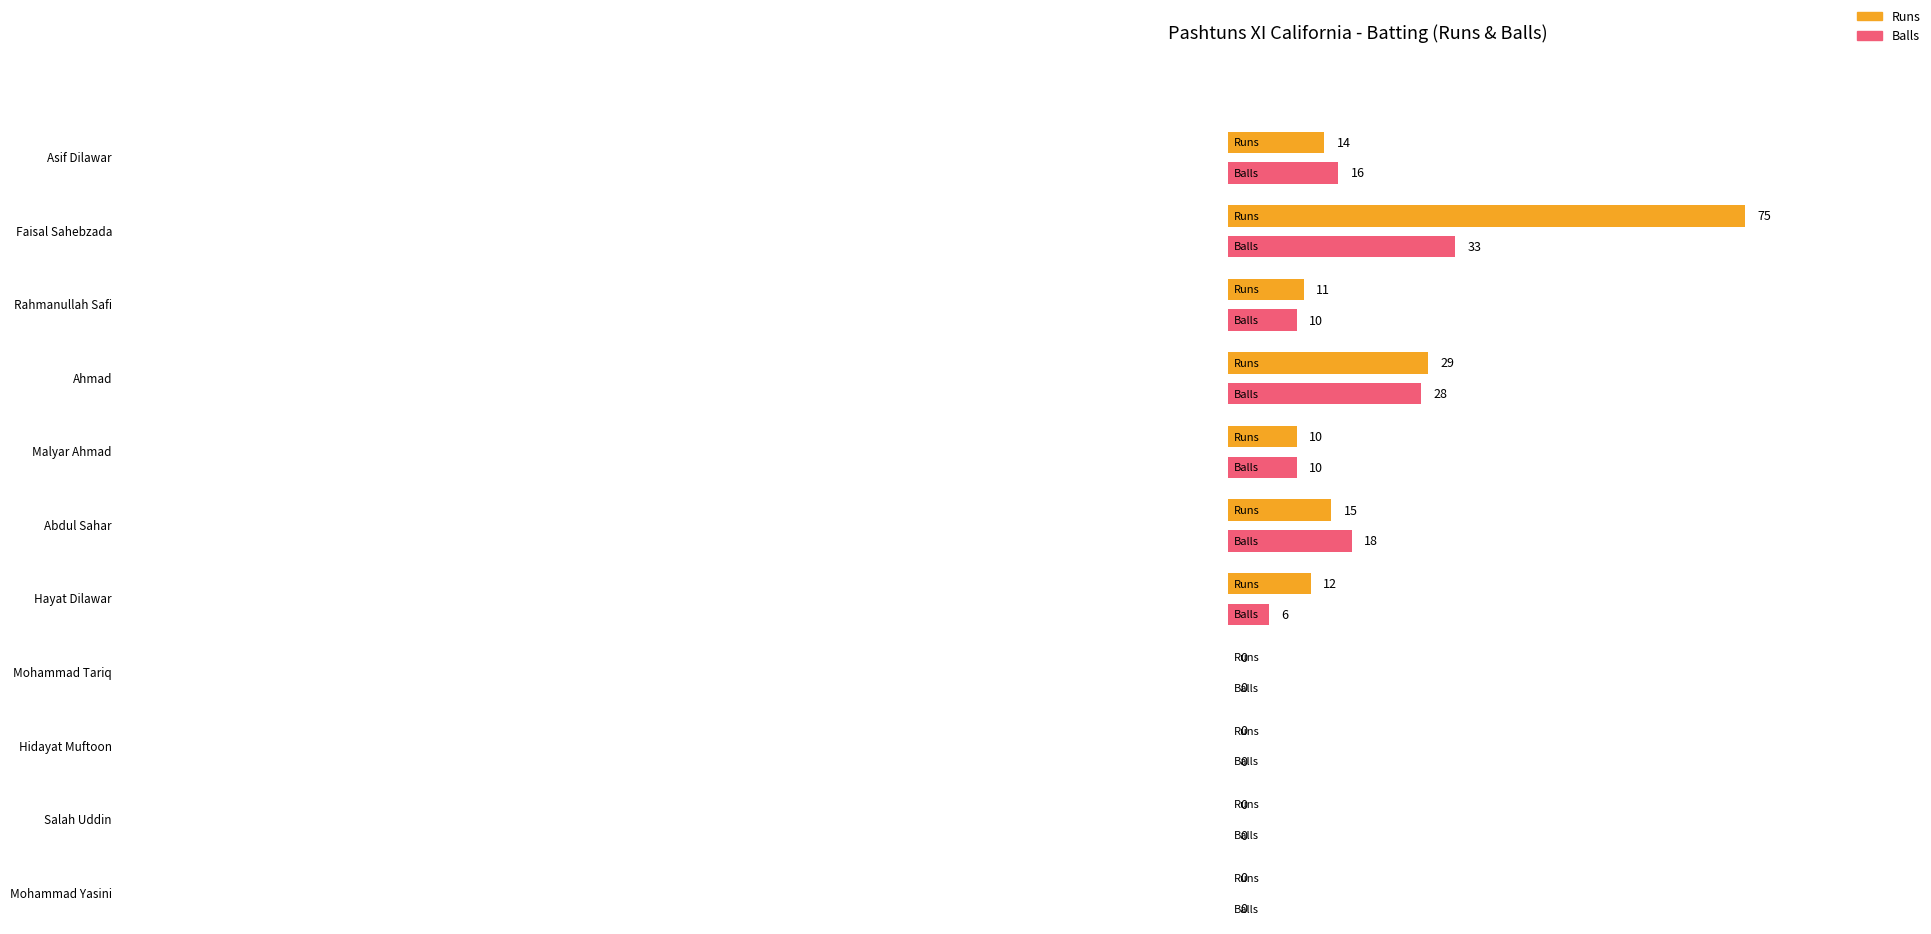

Reading right to left, what are all the values shown in this chart?

Runs: Mohammad Yasini=0	Salah Uddin=0	Hidayat Muftoon=0	Mohammad Tariq=0	Hayat Dilawar=12	Abdul Sahar=15	Malyar Ahmad=10	Ahmad=29	Rahmanullah Safi=11	Faisal Sahebzada=75	Asif Dilawar=14
Balls: Mohammad Yasini=0	Salah Uddin=0	Hidayat Muftoon=0	Mohammad Tariq=0	Hayat Dilawar=6	Abdul Sahar=18	Malyar Ahmad=10	Ahmad=28	Rahmanullah Safi=10	Faisal Sahebzada=33	Asif Dilawar=16